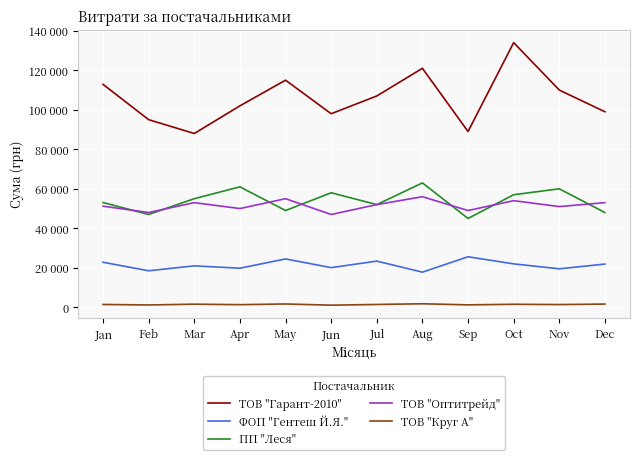

What is the difference between the second highest and minimum values in the ПП "Леся" series?

16000.0